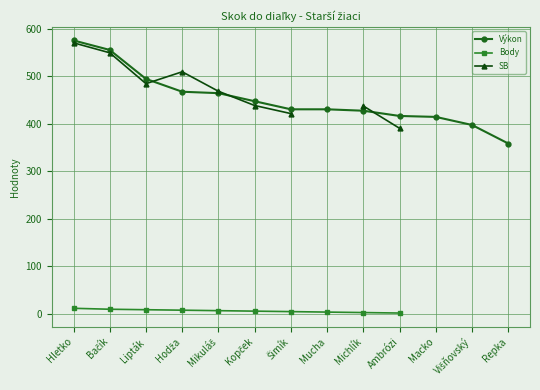

What is the maximum value shown in the chart?

575.0